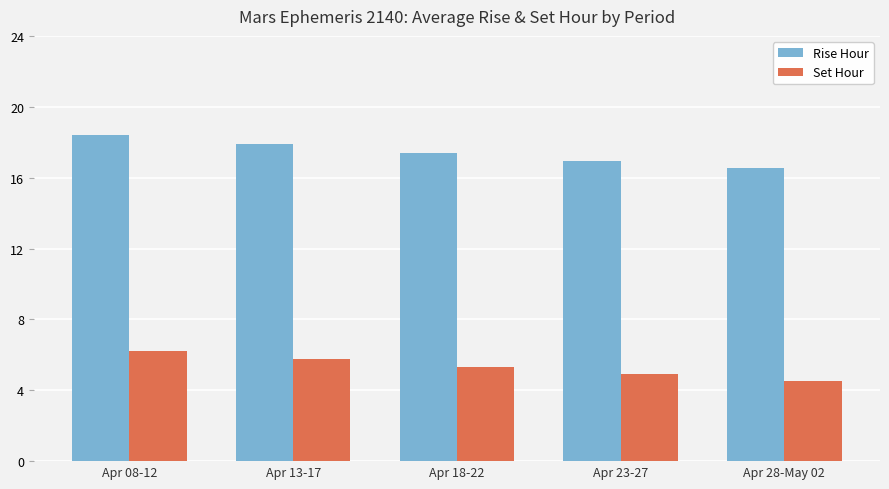

What is the value of the Rise Hour bar at the 4th from the left?

17.0